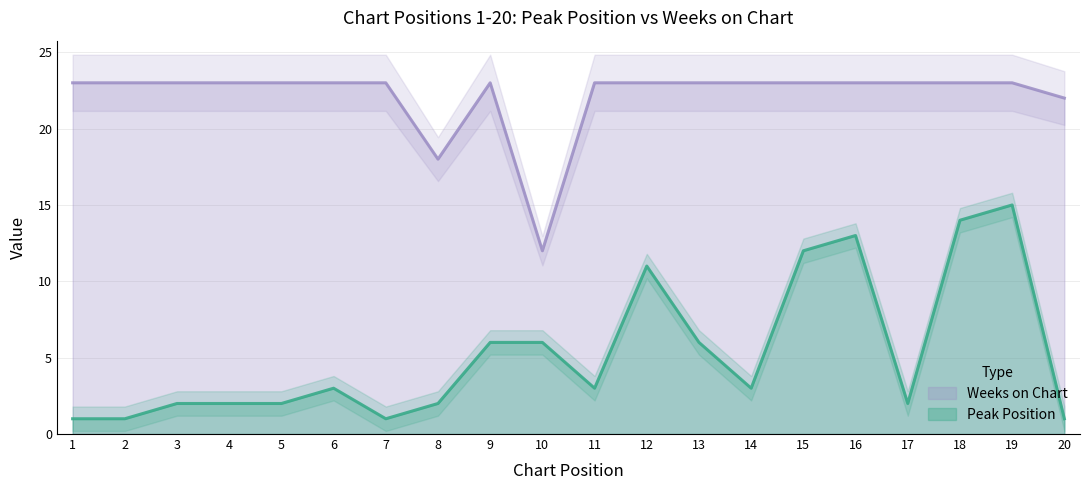

Is the value of Weeks on Chart at 1 greater than the value of Peak Position at 3?

Yes